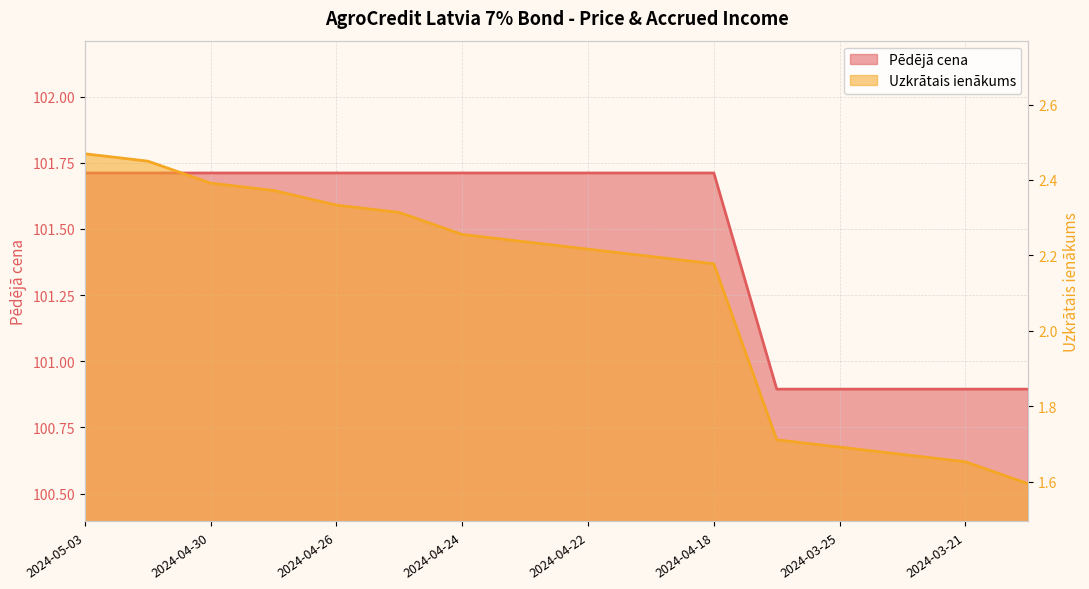

Between 2024-03-20 and 2024-03-21, which is larger?

2024-03-20